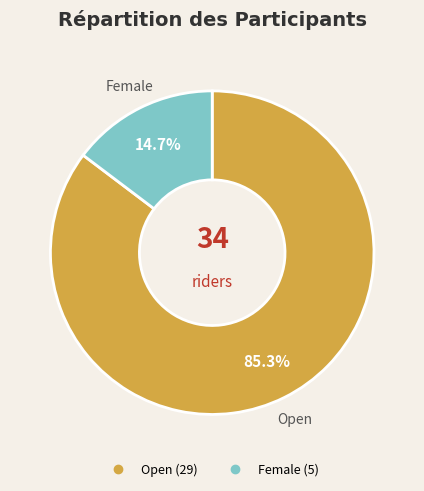

To the nearest percent, what is the average slice percentage?

50%